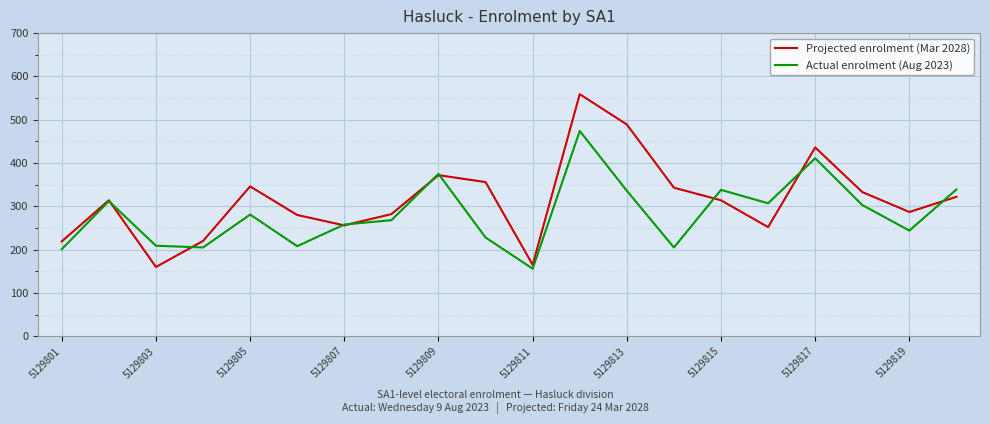

How many interior local valleys does the Actual enrolment (Aug 2023) series have?

6